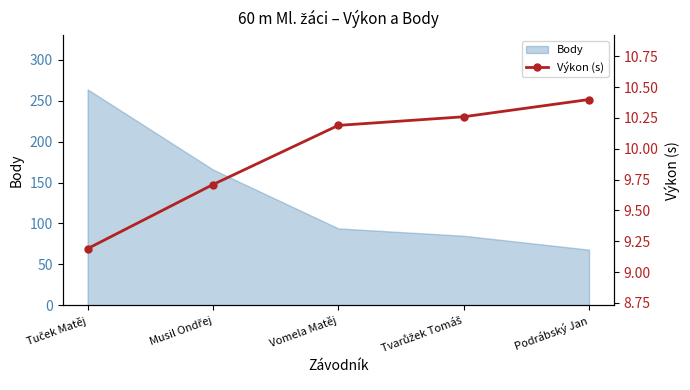

What is the minimum value for Body?

68